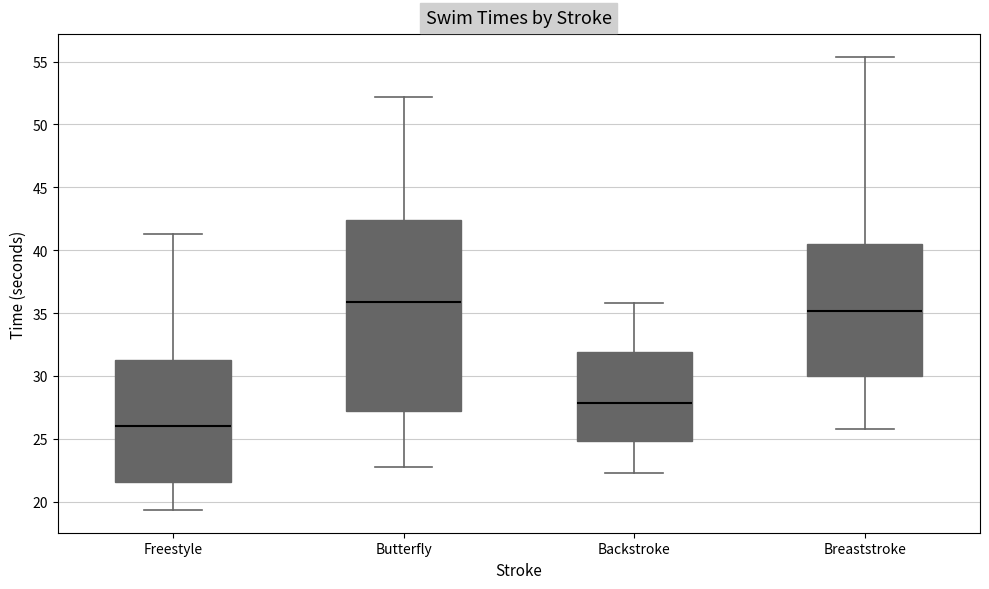

Reading left to right, transcribe this box plot: for each box, give where its median line is, the range the box spans, and where its two whiskers end, as read against the y-axis. The values are not printed on the chart, so give them approximately, as read against the axis.

Freestyle: median 26.0, box 21.5 to 31.0, whiskers 19.5 to 41.5
Butterfly: median 36.0, box 27.0 to 42.5, whiskers 23.0 to 52.0
Backstroke: median 28.0, box 25.0 to 32.0, whiskers 22.5 to 36.0
Breaststroke: median 35.0, box 30.0 to 40.5, whiskers 26.0 to 55.5